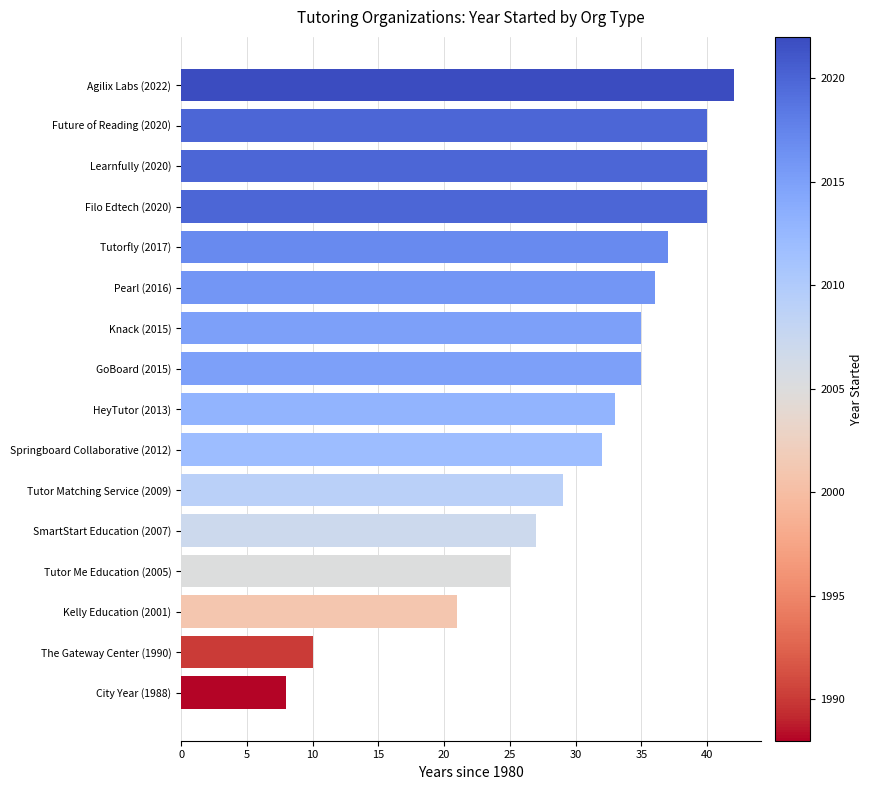

What is the average value?

31